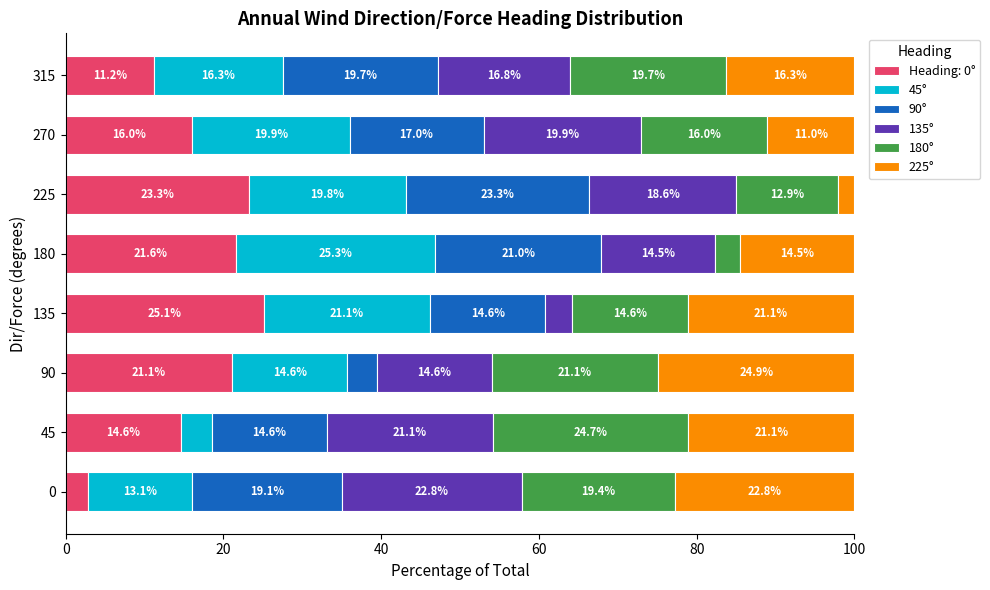

List the labels in order of Heading: 0° value, smallest first.

0, 315, 45, 270, 90, 180, 225, 135